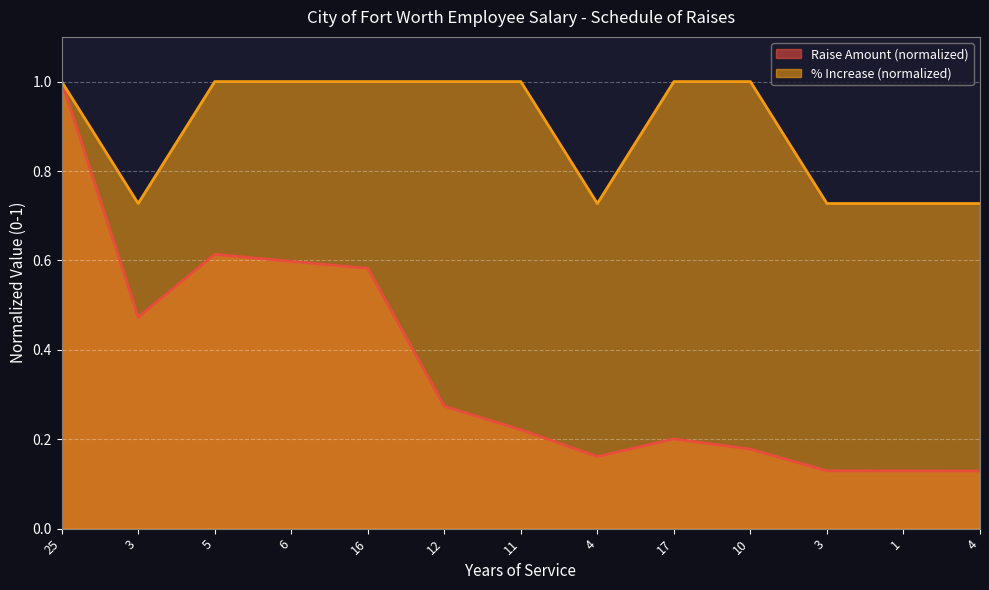

How many % Increase values are between 0 and 1?

13